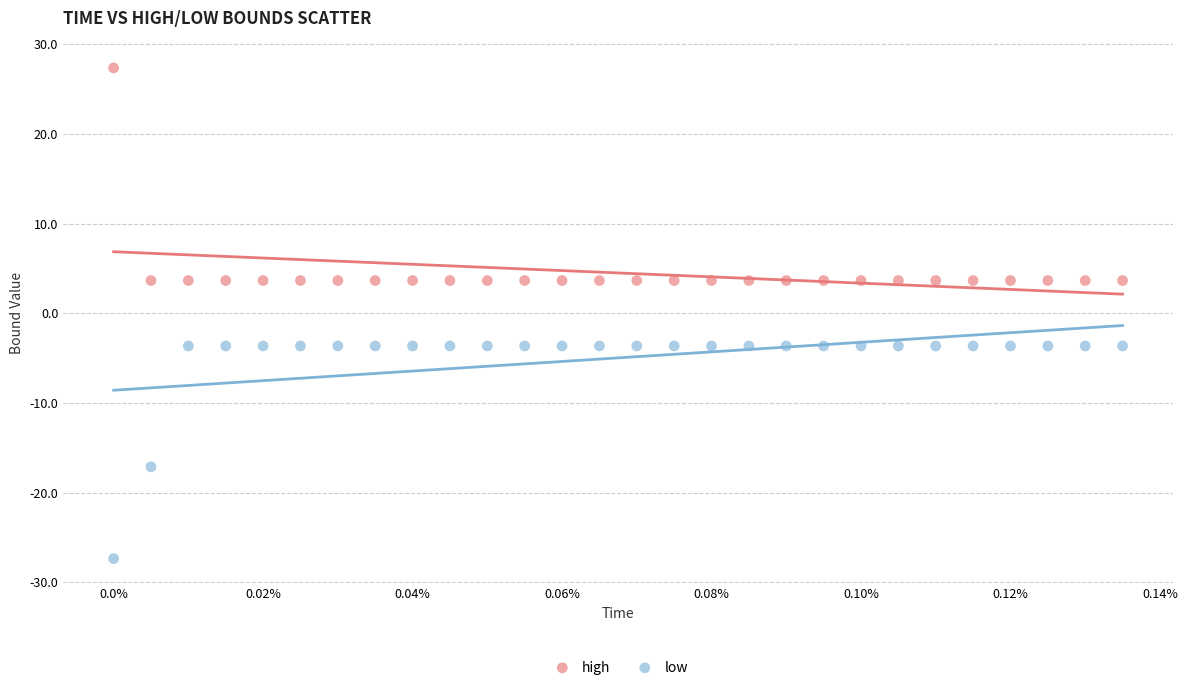

In the low series, what Y value is closest to -15?

-17.1